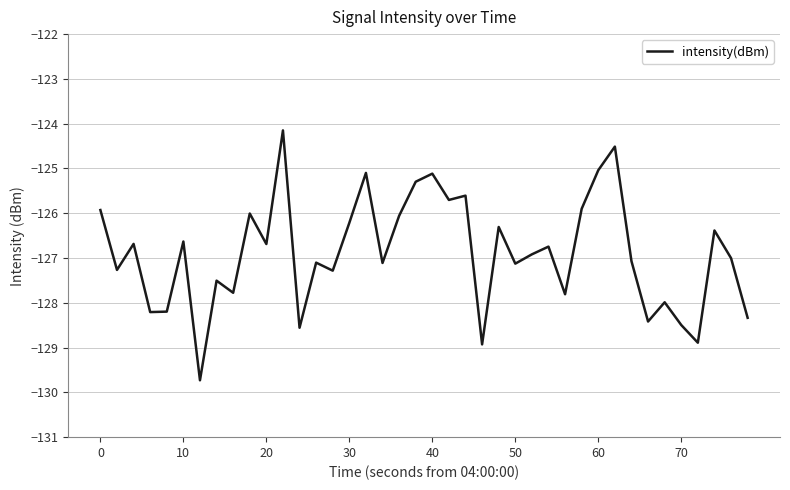

What is the maximum value shown in the chart?

-124.2